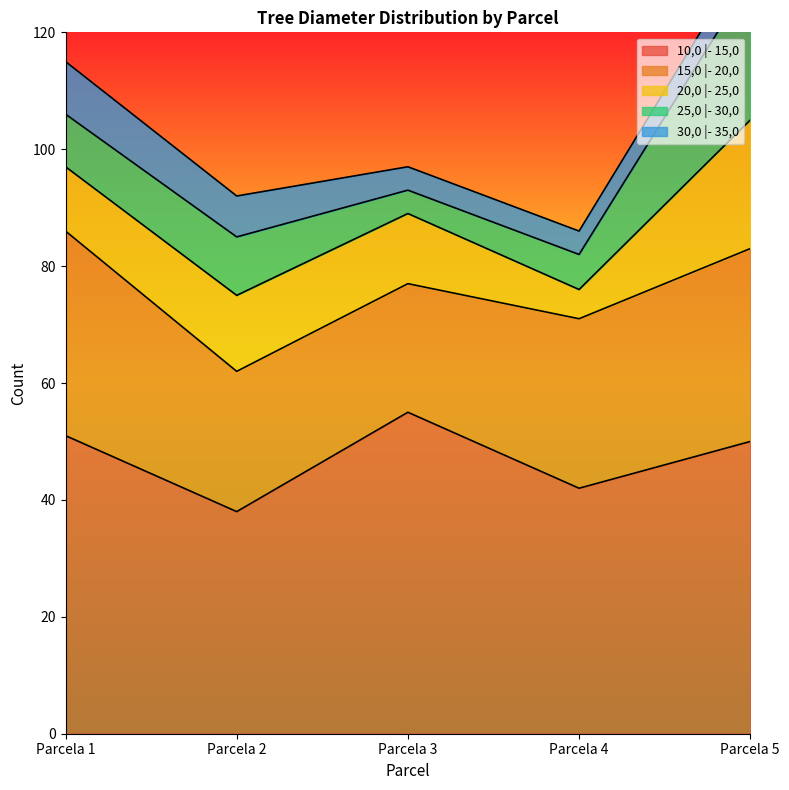

What is the value of the 20,0 |- 25,0 point at the 5th from the left?

22